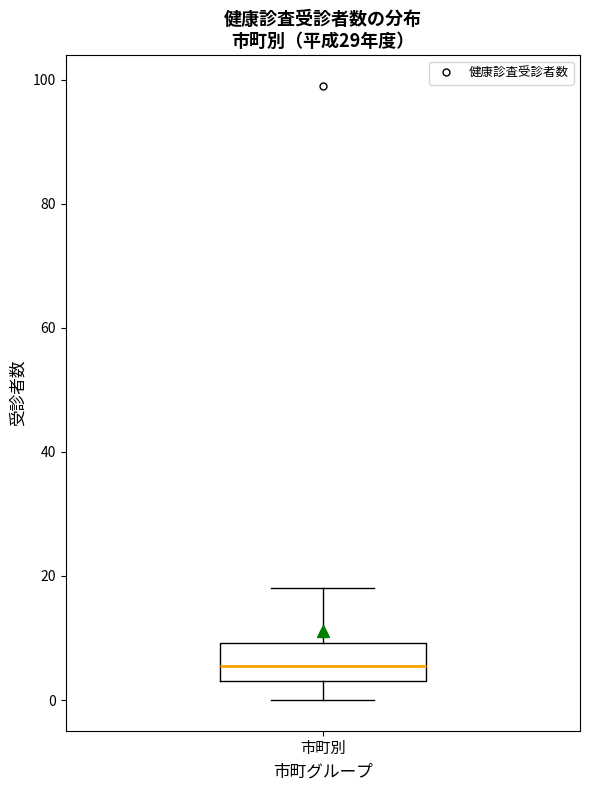

Transcribe this box plot: give where the median line is, the range the box spans, and where the two whiskers end, as read against the y-axis. The values are not printed on the chart, so give them approximately, as read against the axis.

median 6, box 4 to 10, whiskers 0 to 18